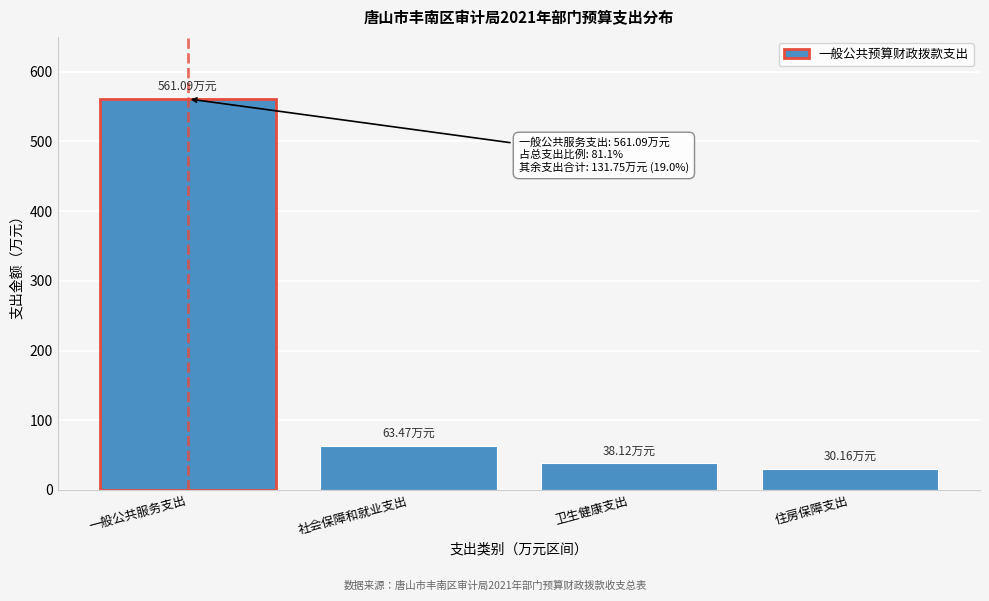

What is the sum of the values at 卫生健康支出 and 一般公共服务支出?

599.2